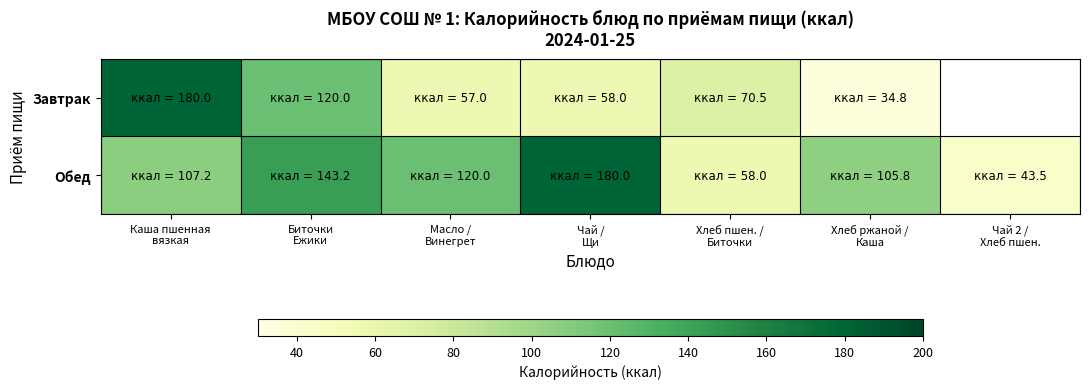

Between Каша пшенная
вязкая and Хлеб ржаной /
Каша, which is larger?

Каша пшенная
вязкая